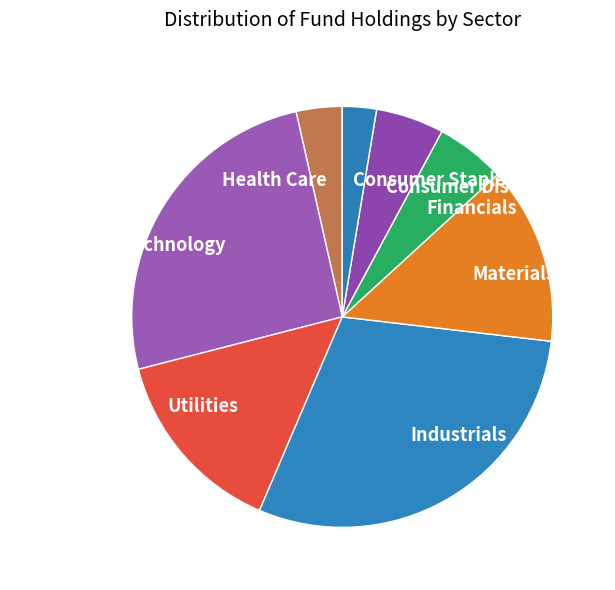

Is there a majority slice in this chart?

No